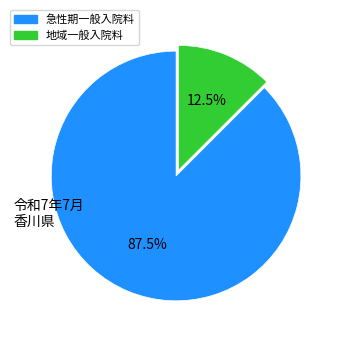

Is there any slice that represents more than half of the pie?

Yes